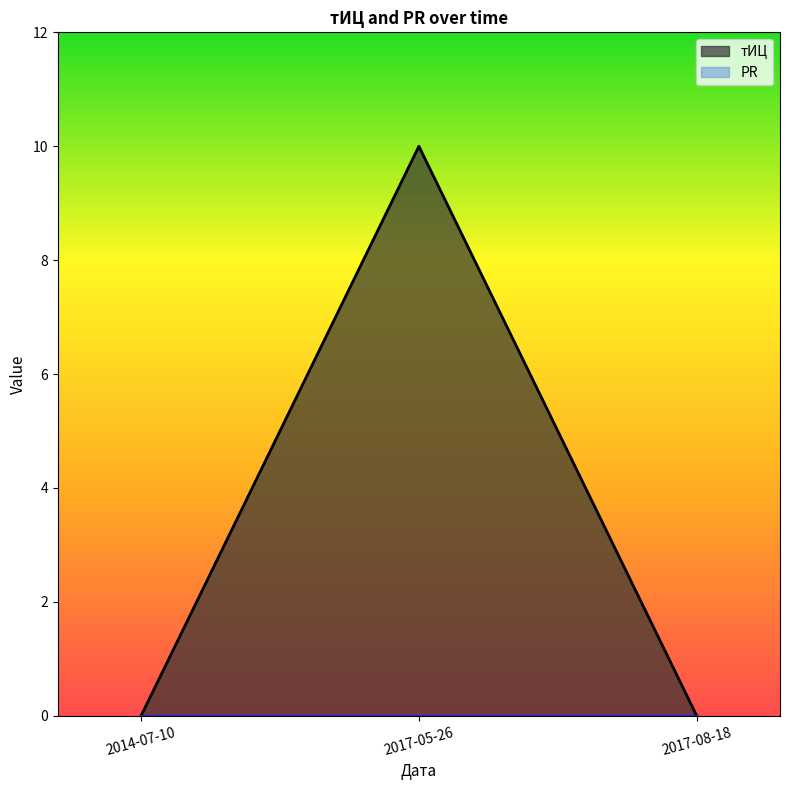

What is the difference between the maximum and minimum values?

10